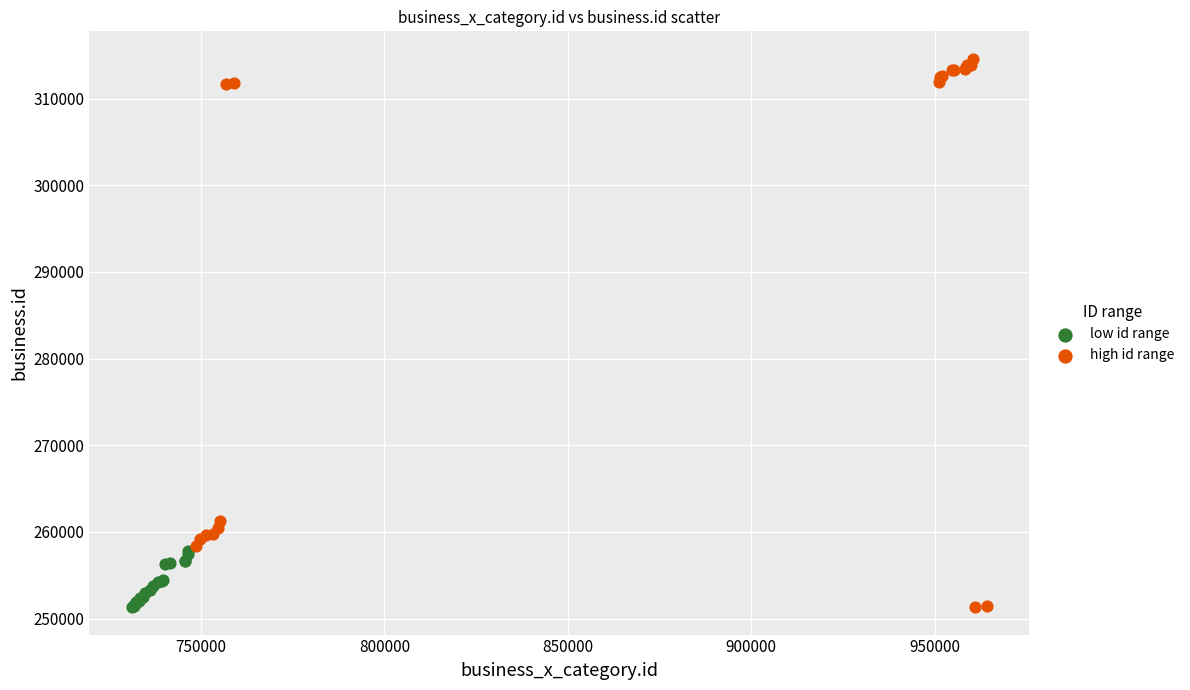

Which series has the widest spread of Y values?

high id range